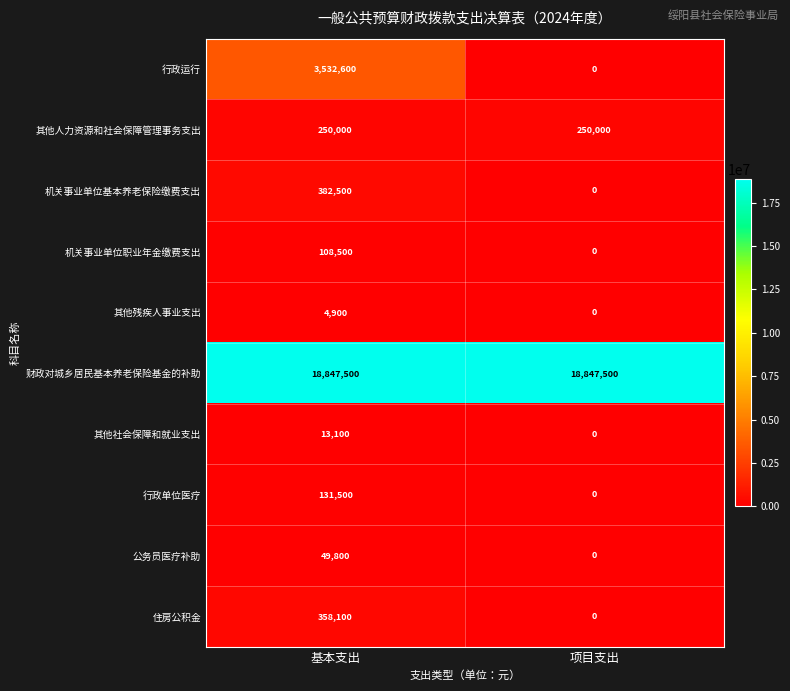

Is it true that 住房公积金 equals 78279 at 基本支出?

False